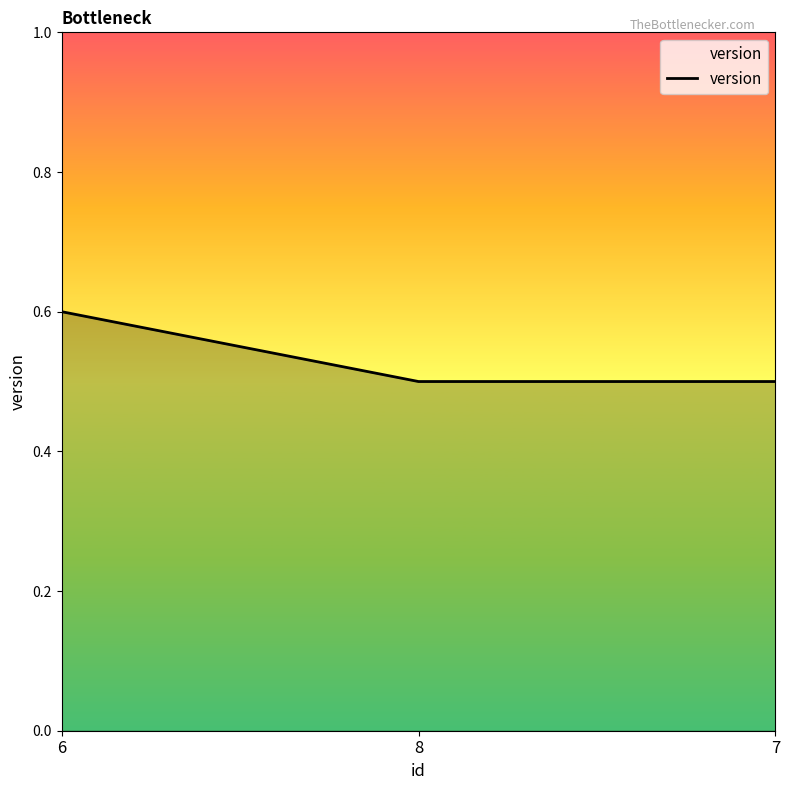

What is the minimum value shown in the chart?

0.5